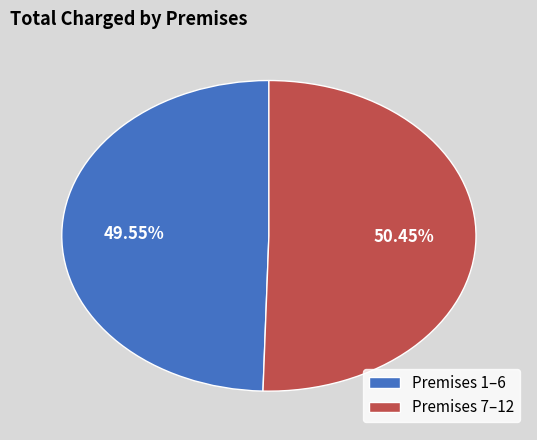

Count the number of slices in the pie.

2